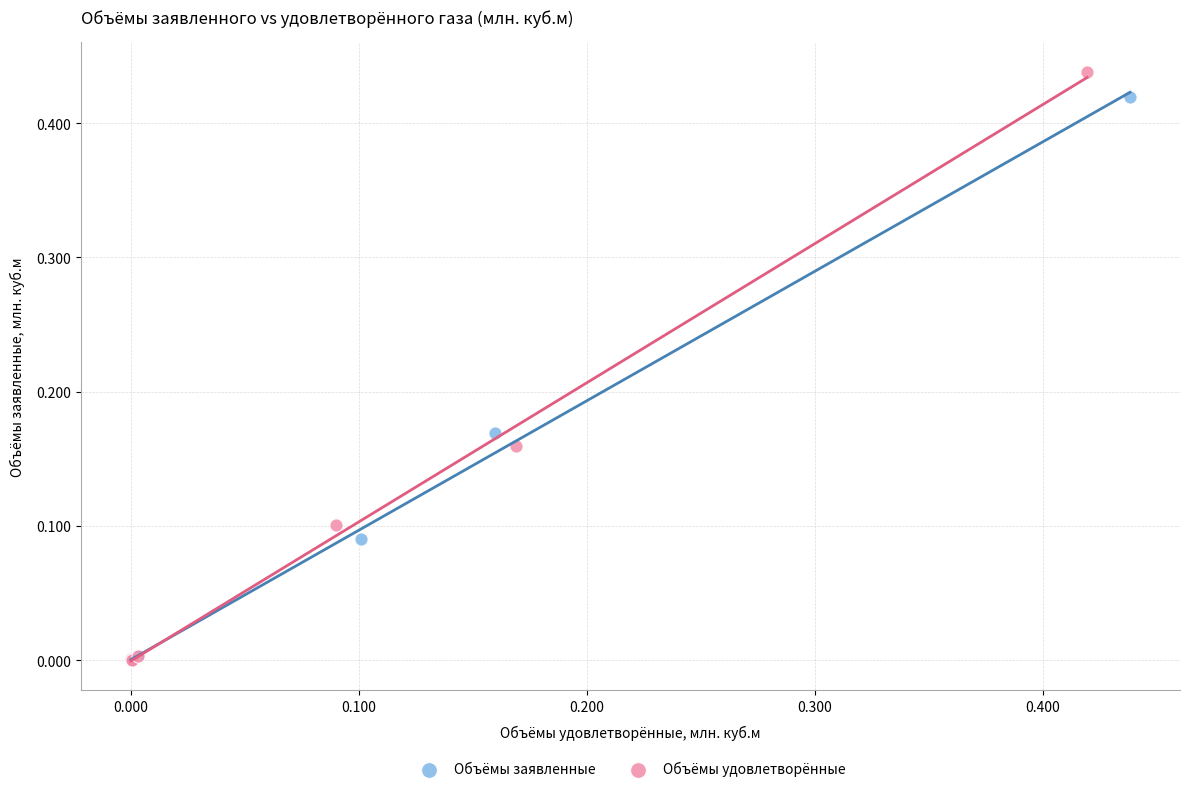

Which series has the largest Y range (max minus min)?

Объёмы удовлетворённые